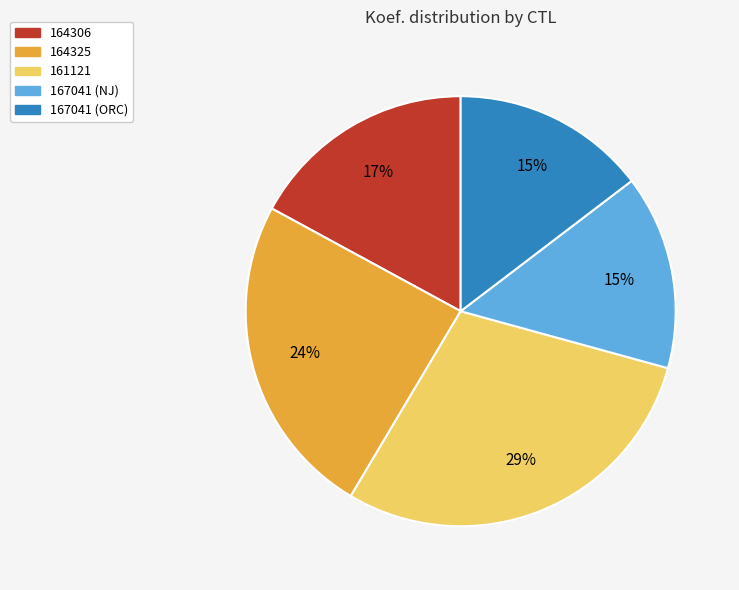

What is the largest slice in the pie chart?

161121